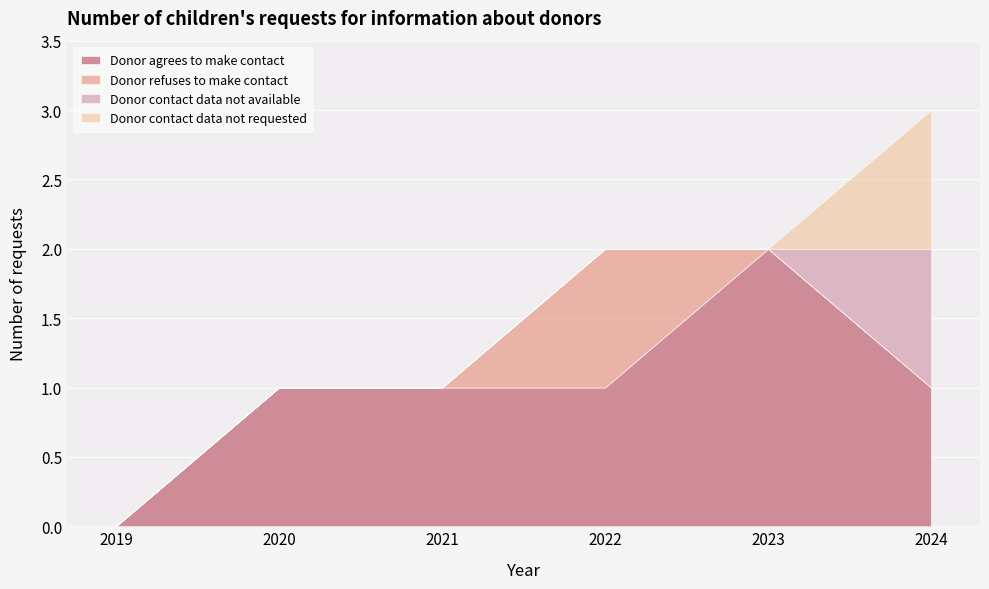

At which category is the sum across all series the highest?

2024